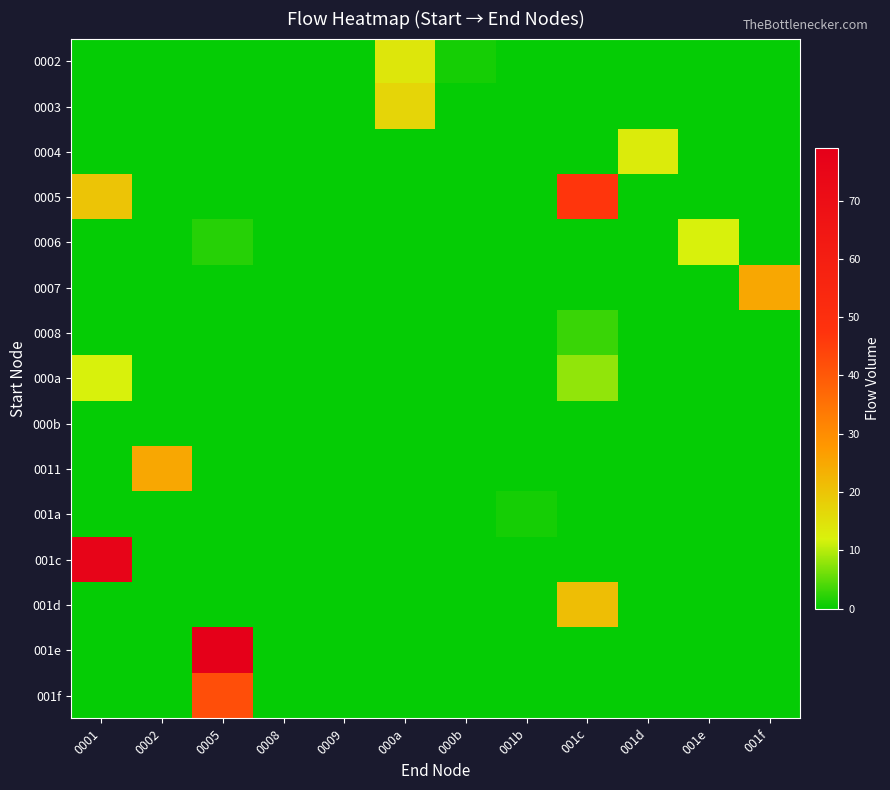

At 000b, list the series in order from smallest to largest.

0003, 0004, 0005, 0006, 0007, 0008, 000a, 000b, 0011, 001a, 001c, 001d, 001e, 001f, 0002